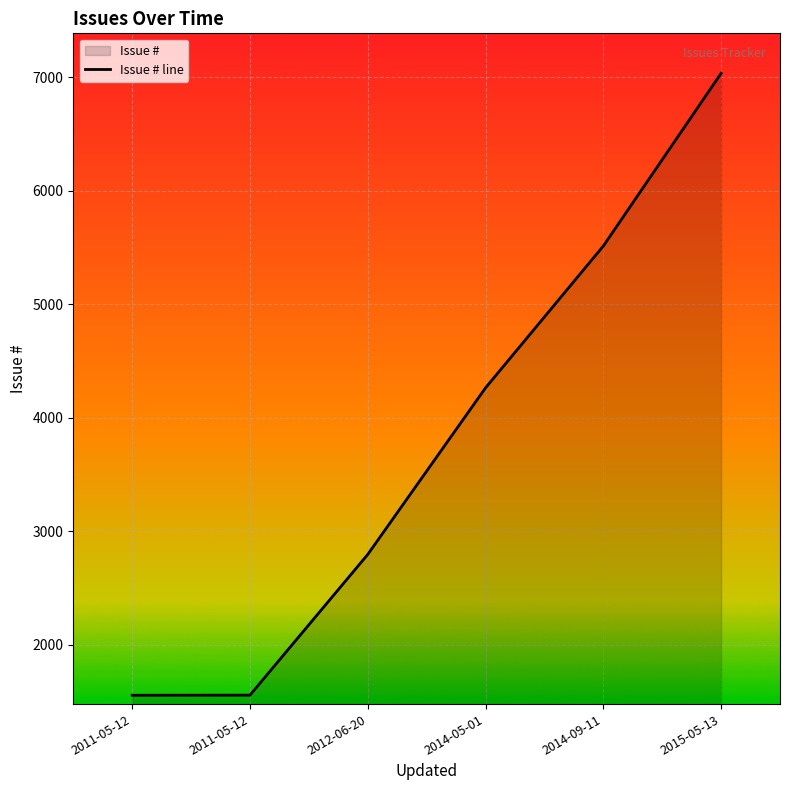

List the labels in order of value, smallest first.

2011-05-12, 2011-05-12, 2012-06-20, 2014-05-01, 2014-09-11, 2015-05-13